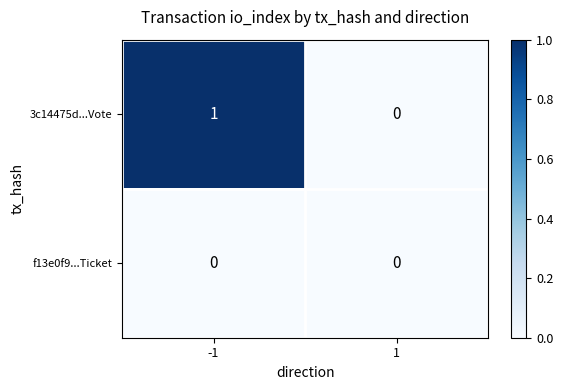

Rank the categories by 3c14475d...Vote value from lowest to highest.

1, -1